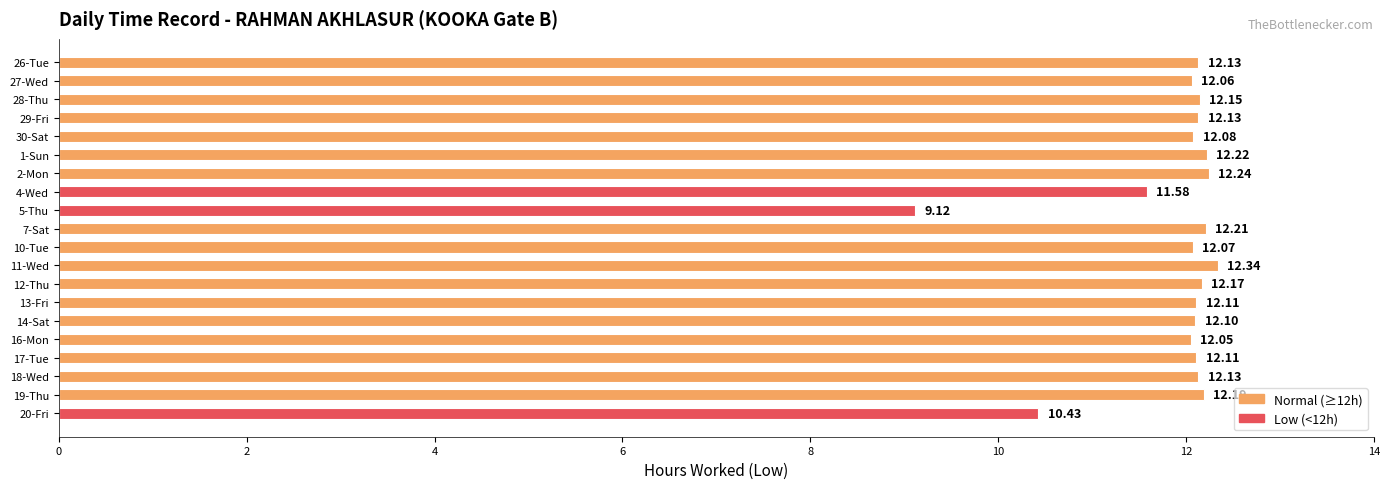

What is the minimum value shown in the chart?

9.1